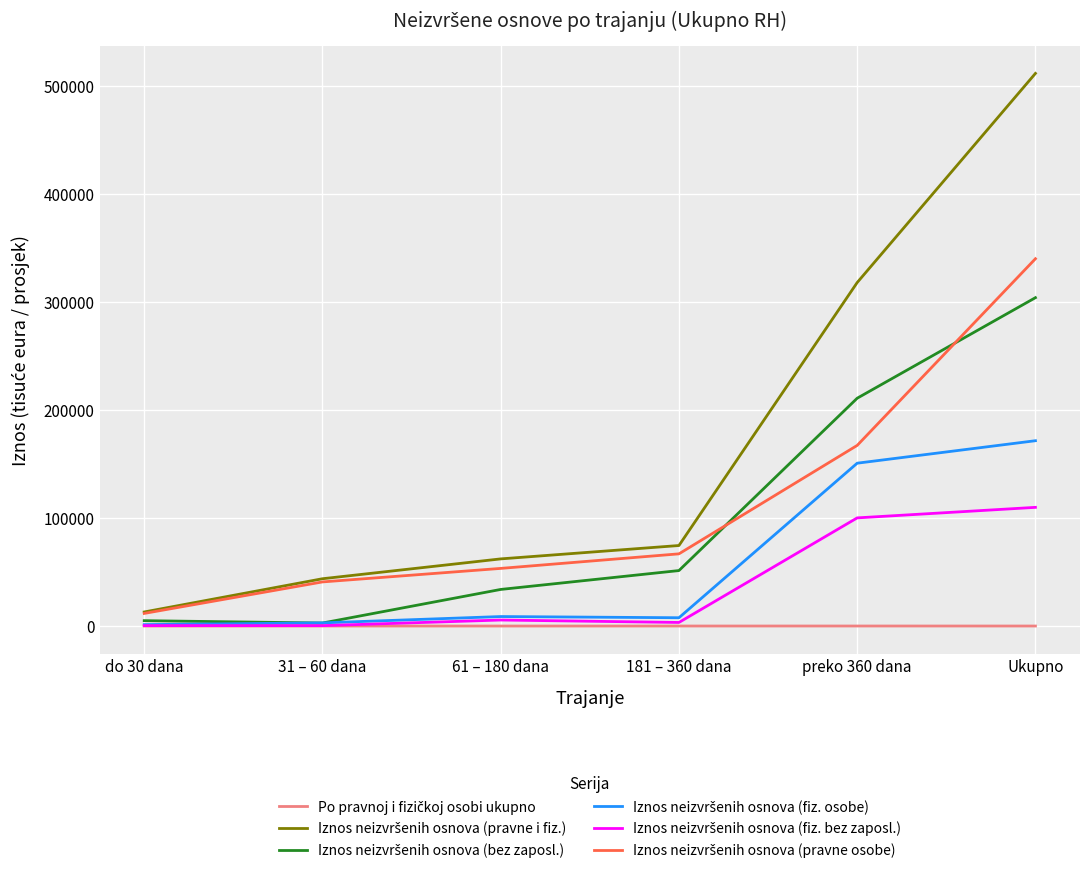

At which category does the chart reach its peak across all series?

Ukupno